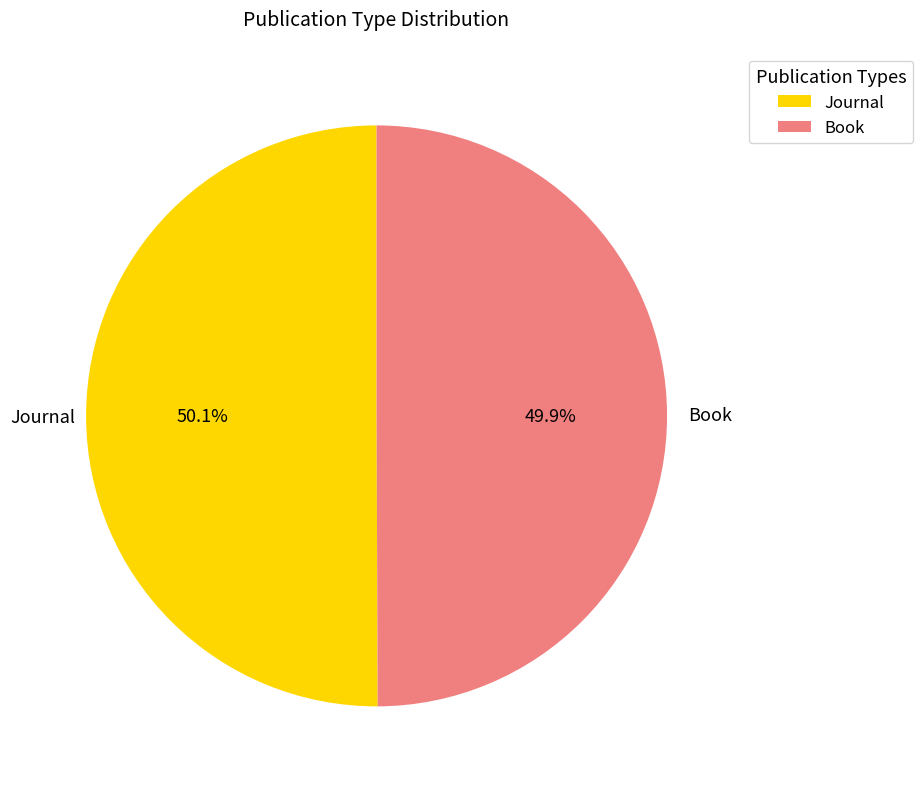

Approximately how many times larger is the value at Journal compared to Book?

1.0